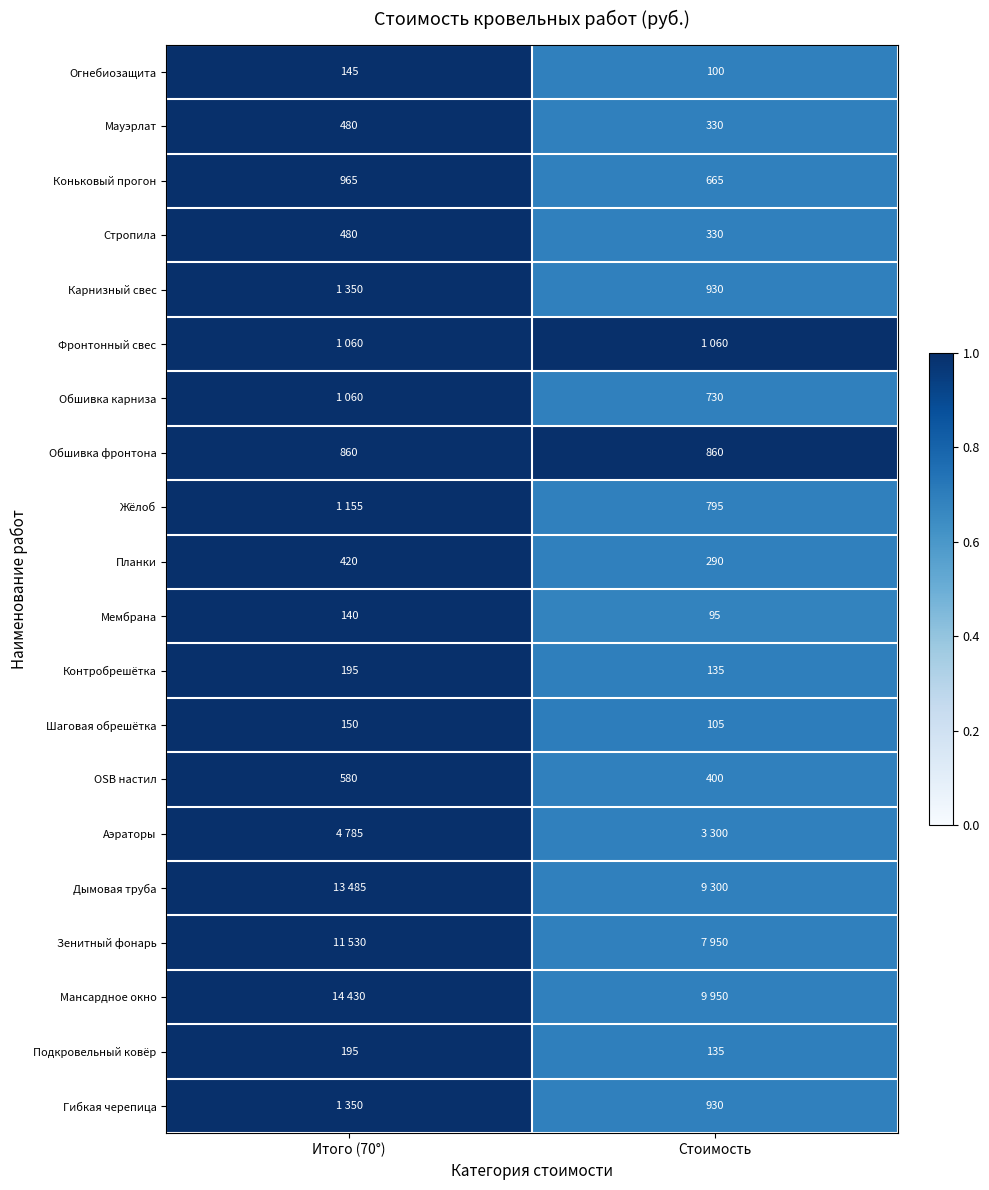

Is the value of Карнизный свес at Стоимость greater than the value of Стропила at Стоимость?

Yes